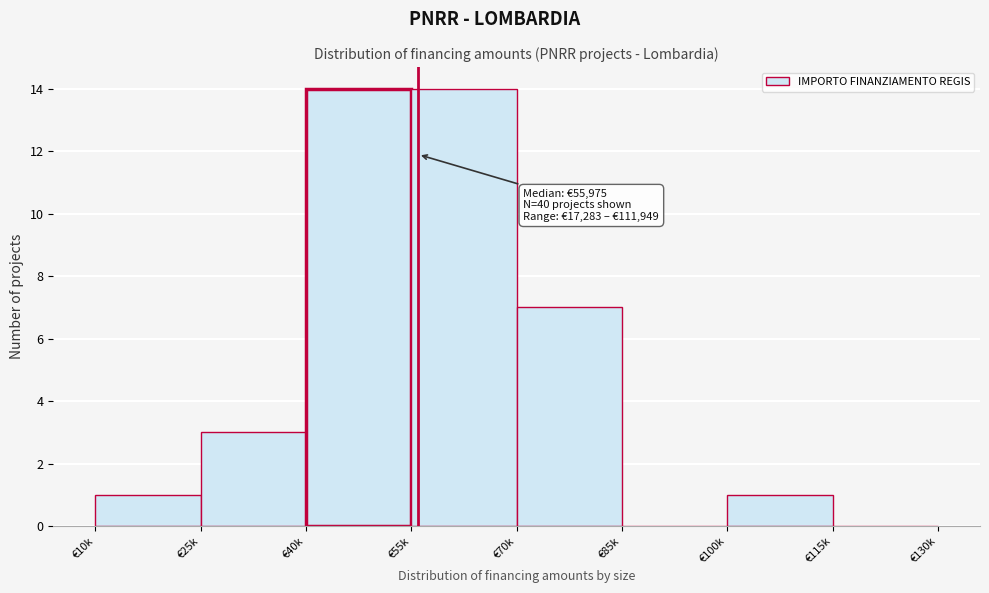

Reading left to right, what are all the values shown in this chart?

€10k=1	€25k=3	€40k=14	€55k=14	€70k=7	€85k=0	€100k=1	€115k=0